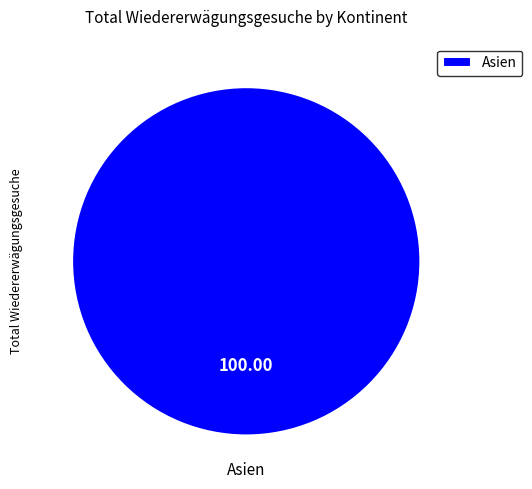

How many slices are in this pie chart?

1